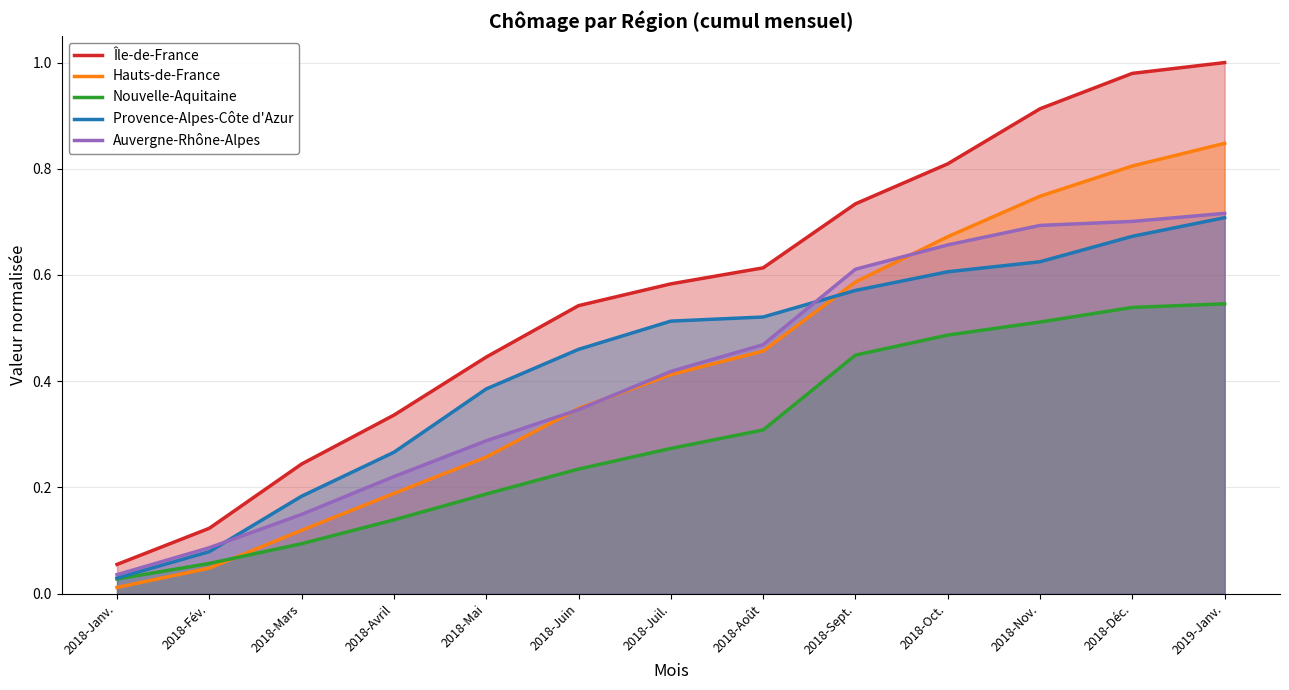

Is the value of Provence-Alpes-Côte d'Azur at 2018-Août greater than the value of Hauts-de-France at 2018-Oct.?

No